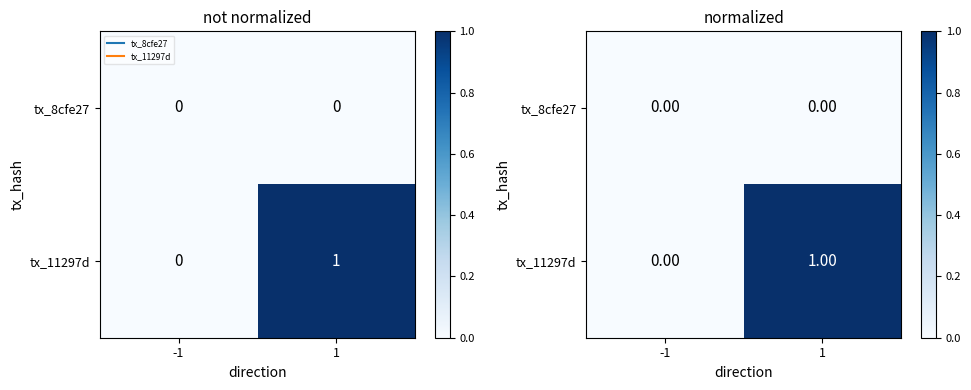

Which series has the largest range (max minus min)?

tx_11297d